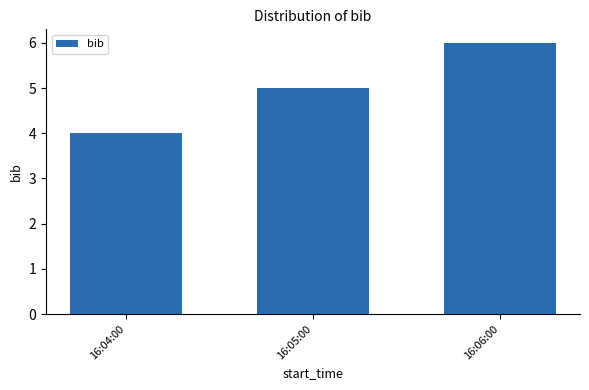

What is the change in value from 16:05:00 to 16:06:00?

+1